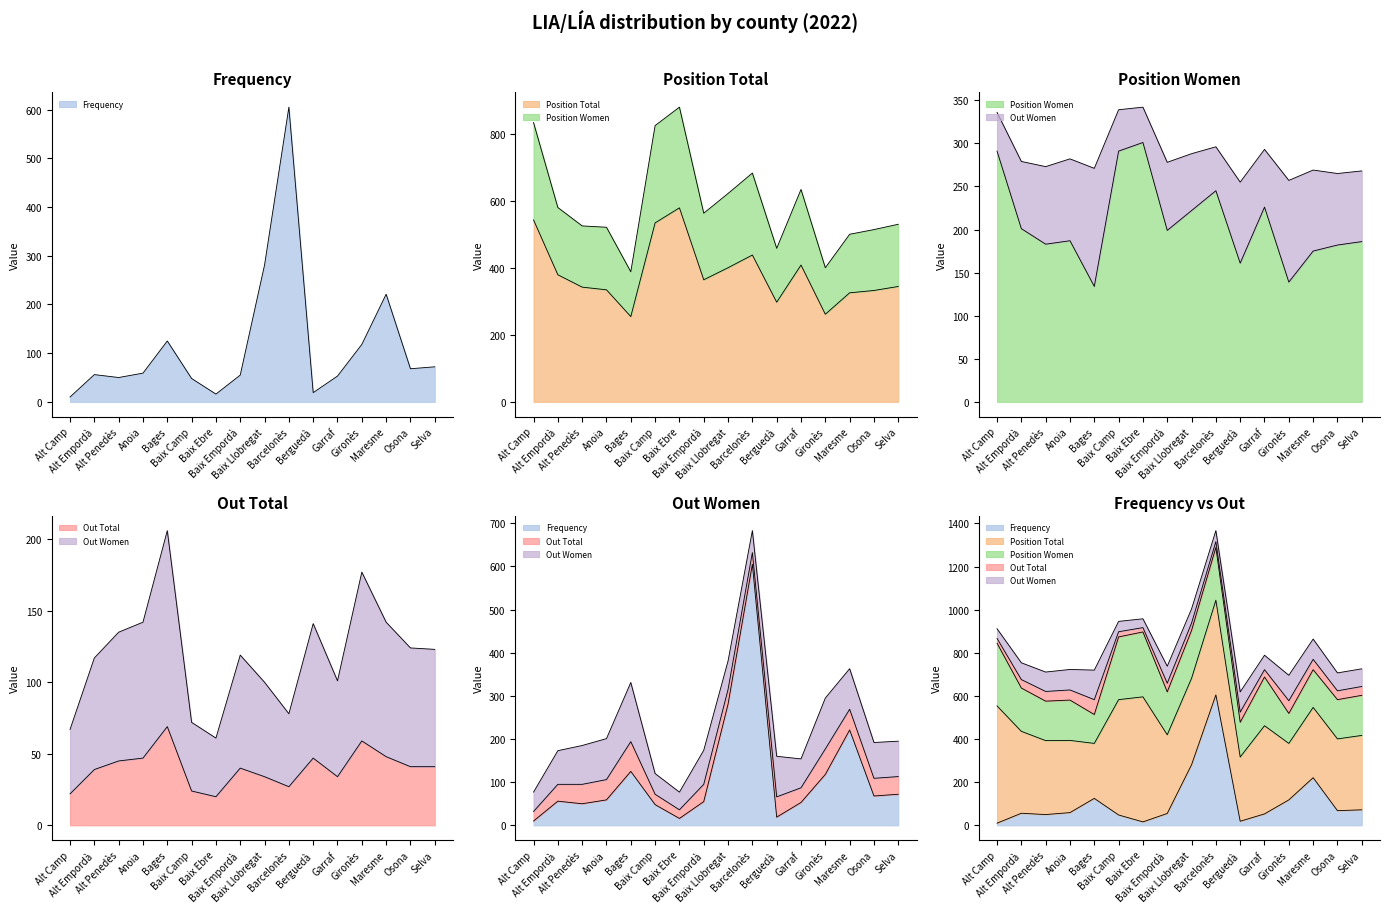

At Berguedà, list the series in order from smallest to largest.

Frequency, Out Total, Out Women, Position Women, Position Total